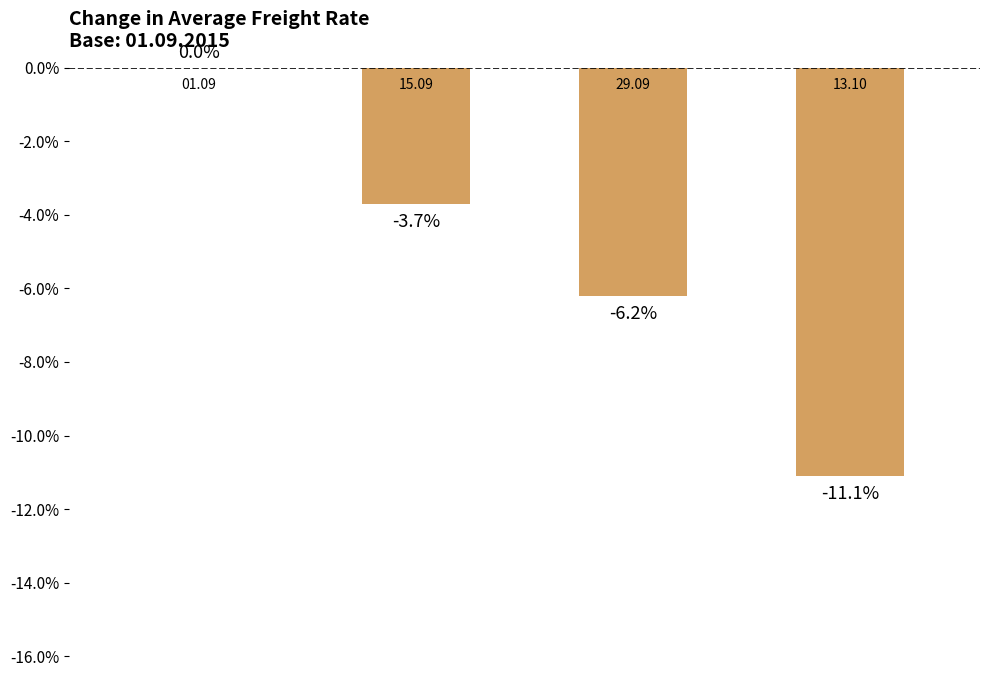

Is it true that the value at 29.09 is -6.2?

True